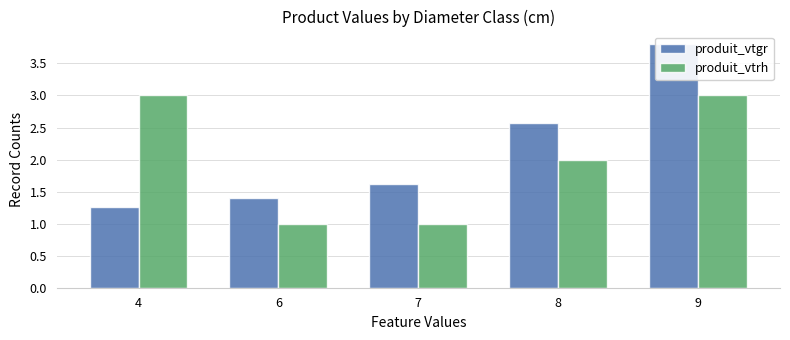

What is the difference between the maximum and minimum values in the produit_vtrh series?

2.0